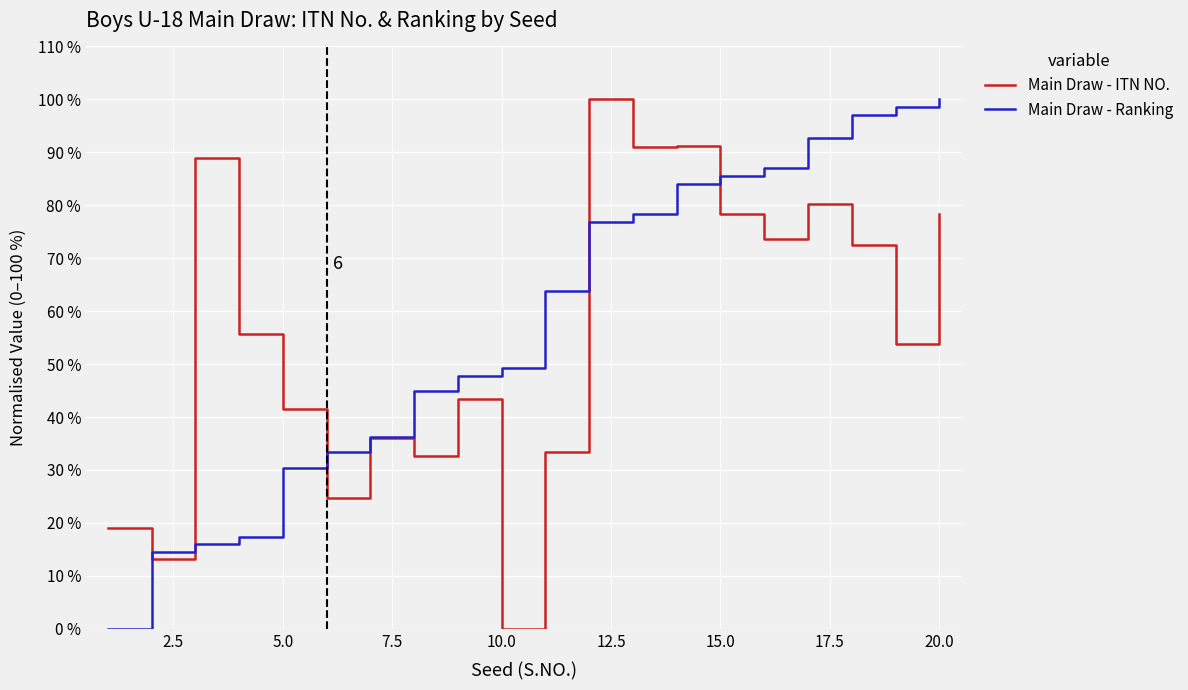

What is the maximum value shown in the chart?

100.0